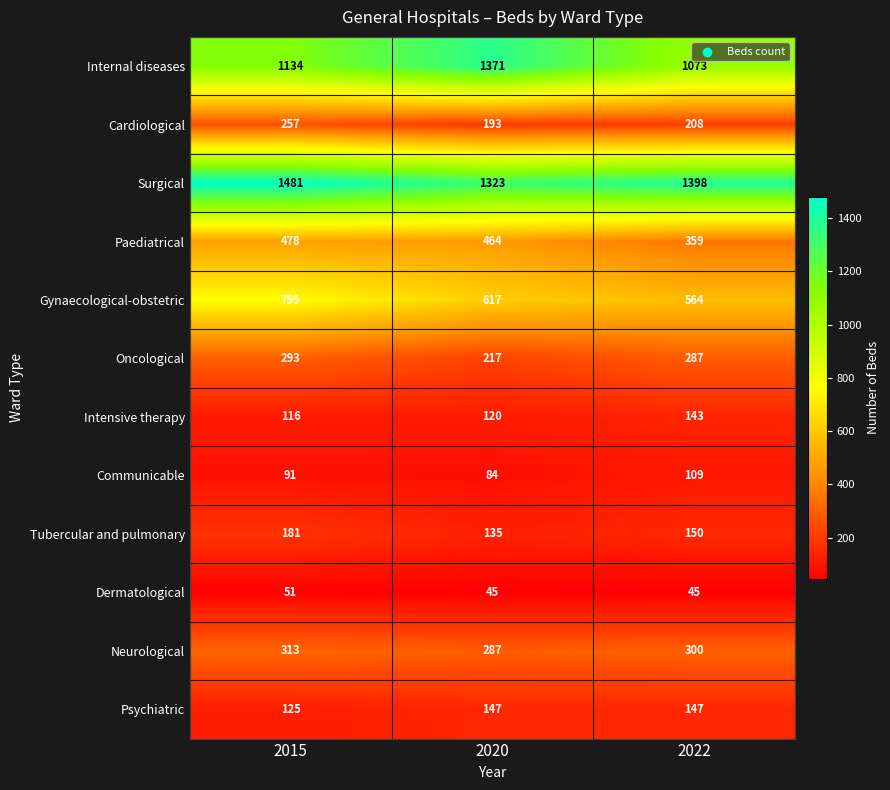

Which series has the largest total across all categories?

Surgical